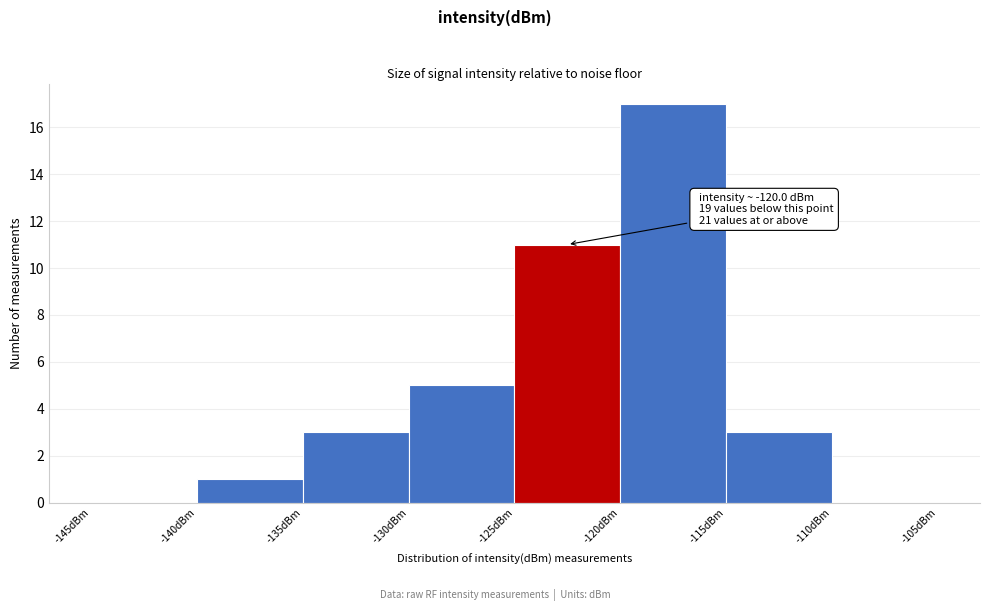

Which range on the x-axis has the tallest bar?

-120 to -115